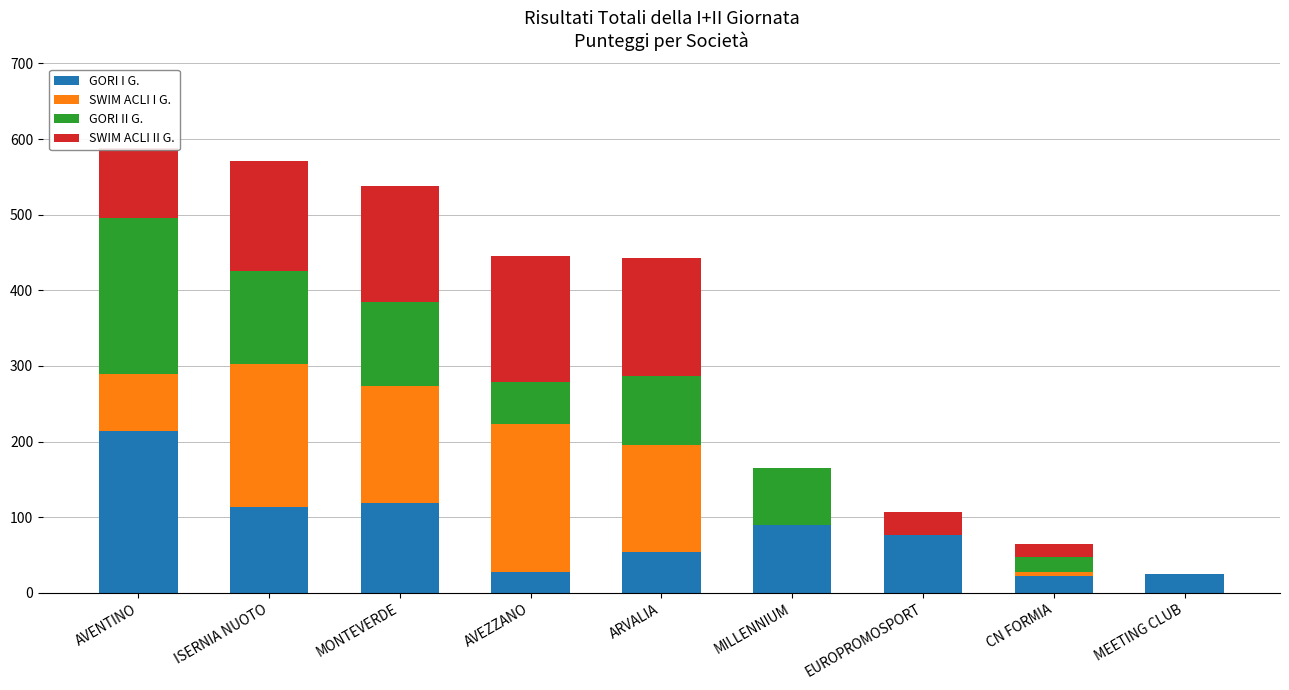

What is the total value across all series at MEETING CLUB?

25